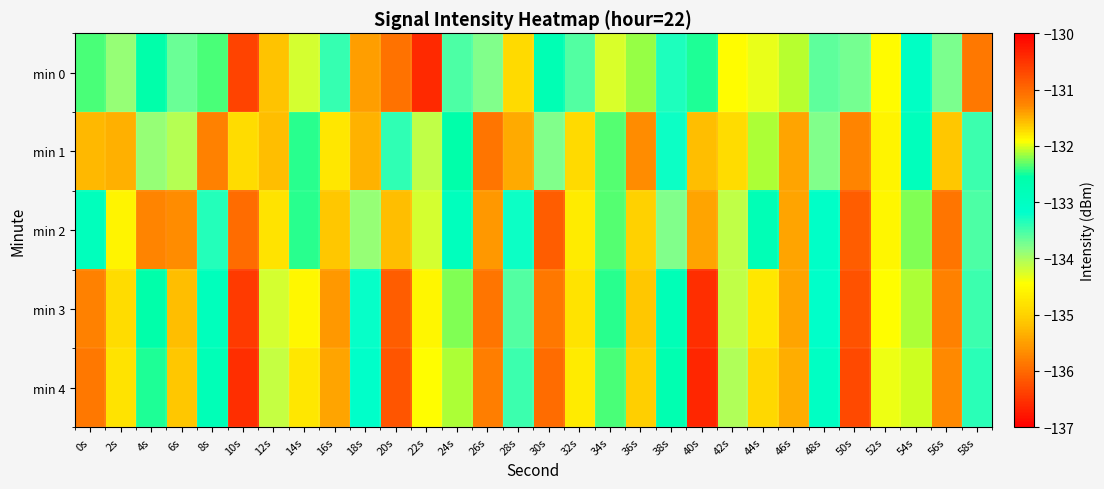

Which series has the widest spread of values?

min 0